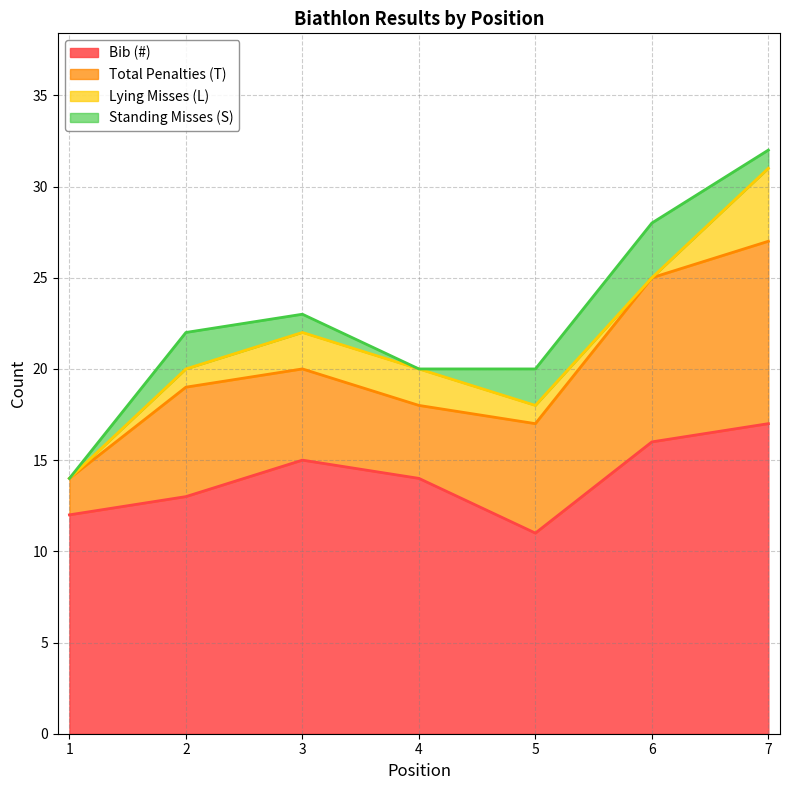

Is it true that Lying Misses (L) equals 1 at 2?

True